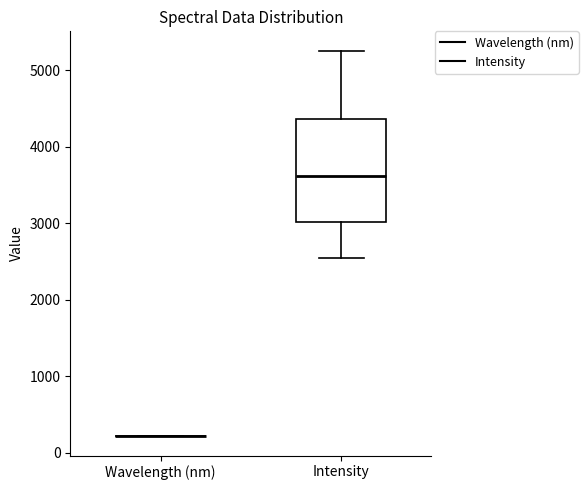

Which box is the tallest, from its lower edge to its upper edge?

Intensity